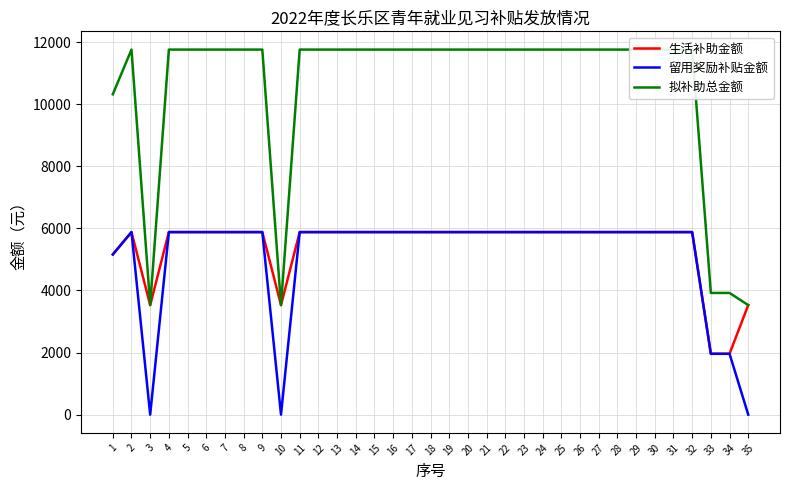

What is the difference between the maximum and second lowest values in the 拟补助总金额 series?

8232